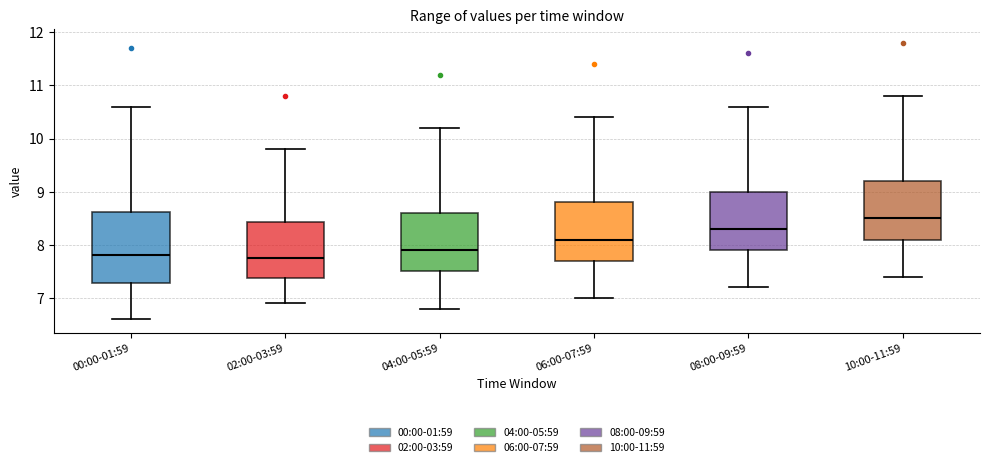

Reading left to right, read every box against the y-axis: the position of its median line, the range the box covers, and the ends of its whiskers. The values are not printed on the chart, so give them approximately, as read against the axis.

00:00-01:59: median 7.8, box 7.3 to 8.6, whiskers 6.6 to 10.6
02:00-03:59: median 7.8, box 7.4 to 8.4, whiskers 6.9 to 9.8
04:00-05:59: median 7.9, box 7.5 to 8.6, whiskers 6.8 to 10.2
06:00-07:59: median 8.1, box 7.7 to 8.8, whiskers 7.0 to 10.4
08:00-09:59: median 8.3, box 7.9 to 9.0, whiskers 7.2 to 10.6
10:00-11:59: median 8.5, box 8.1 to 9.2, whiskers 7.4 to 10.8